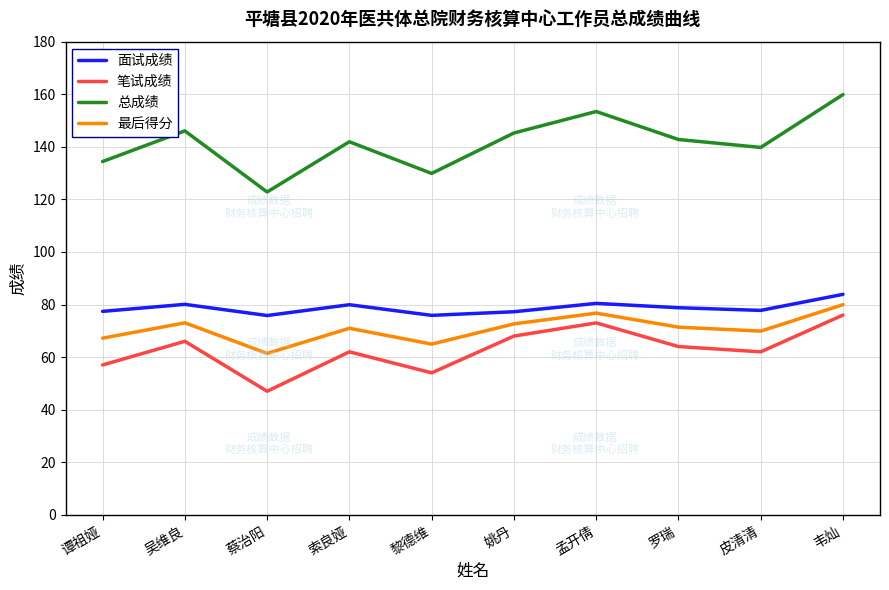

True or false: 总成绩 and 最后得分 cross at least once.

False